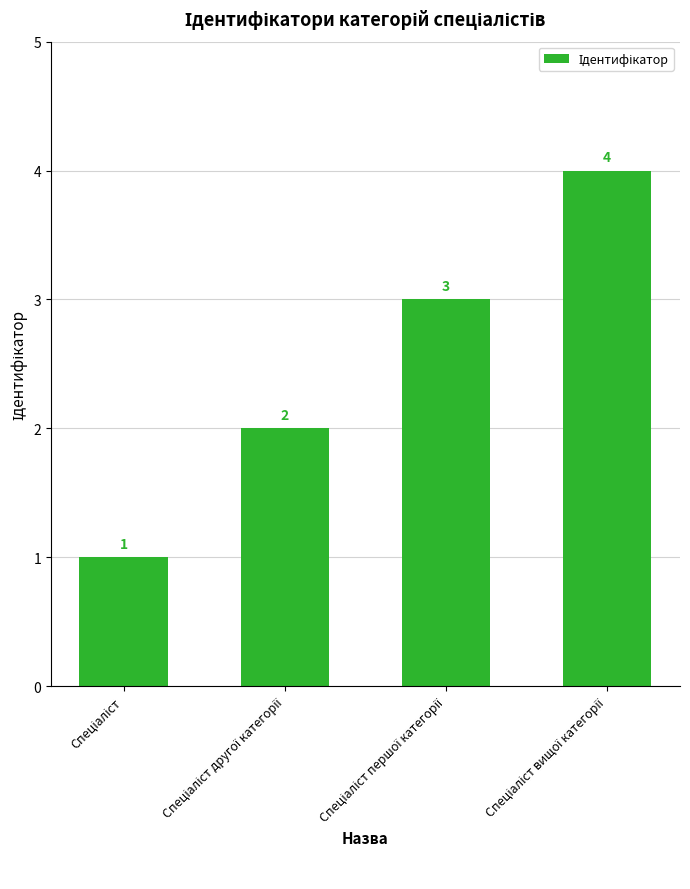

How many bars are there in total?

4